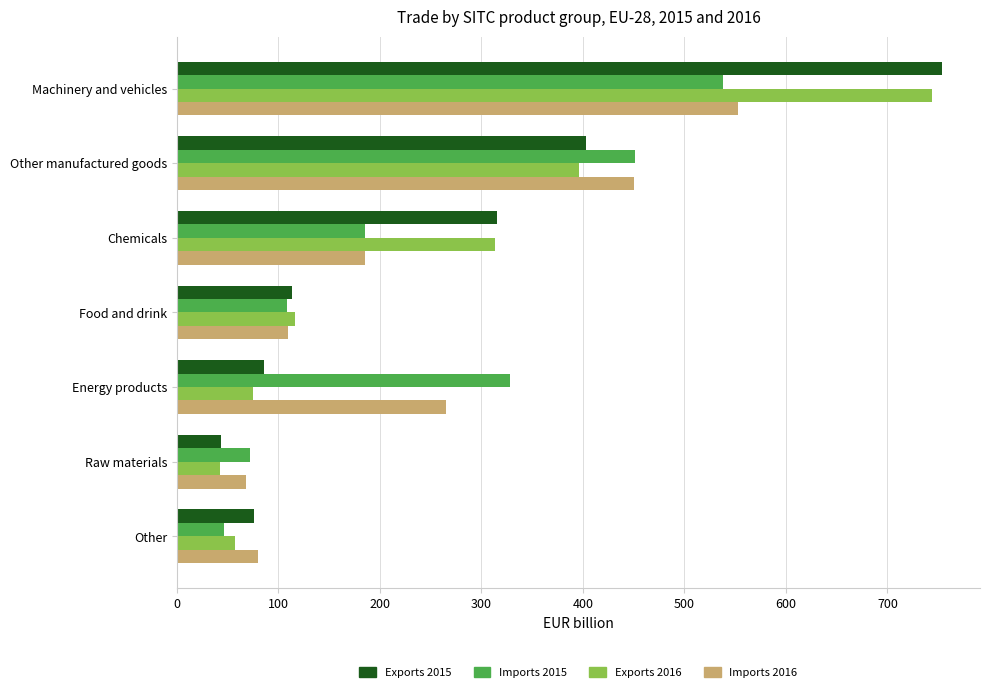

List the labels in order of Imports 2015 value, largest first.

Machinery and vehicles, Other manufactured goods, Energy products, Chemicals, Food and drink, Raw materials, Other